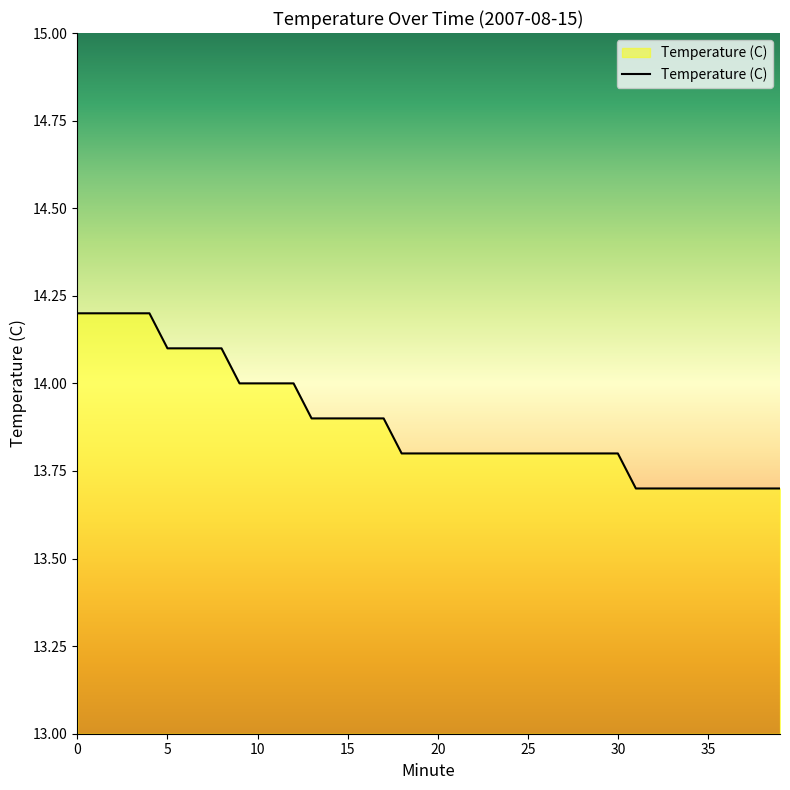

Does the chart display data point markers on the line(s)?

No